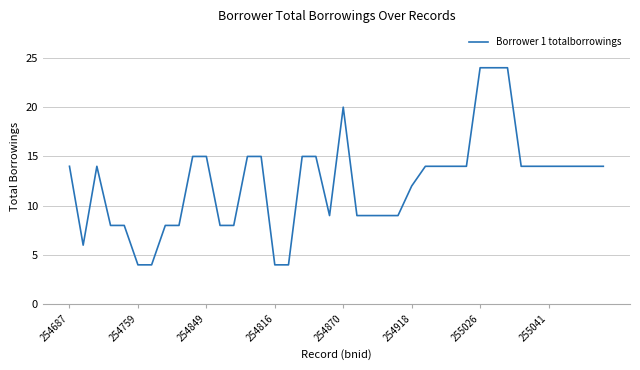

What is the maximum value shown in the chart?

24